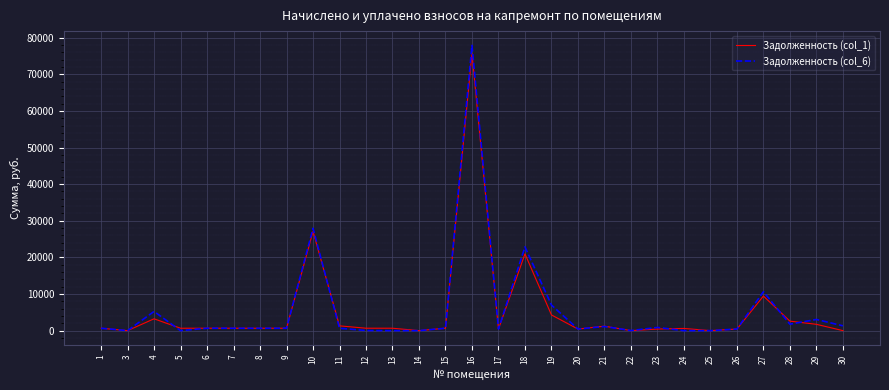

At which category is the sum across all series the highest?

16